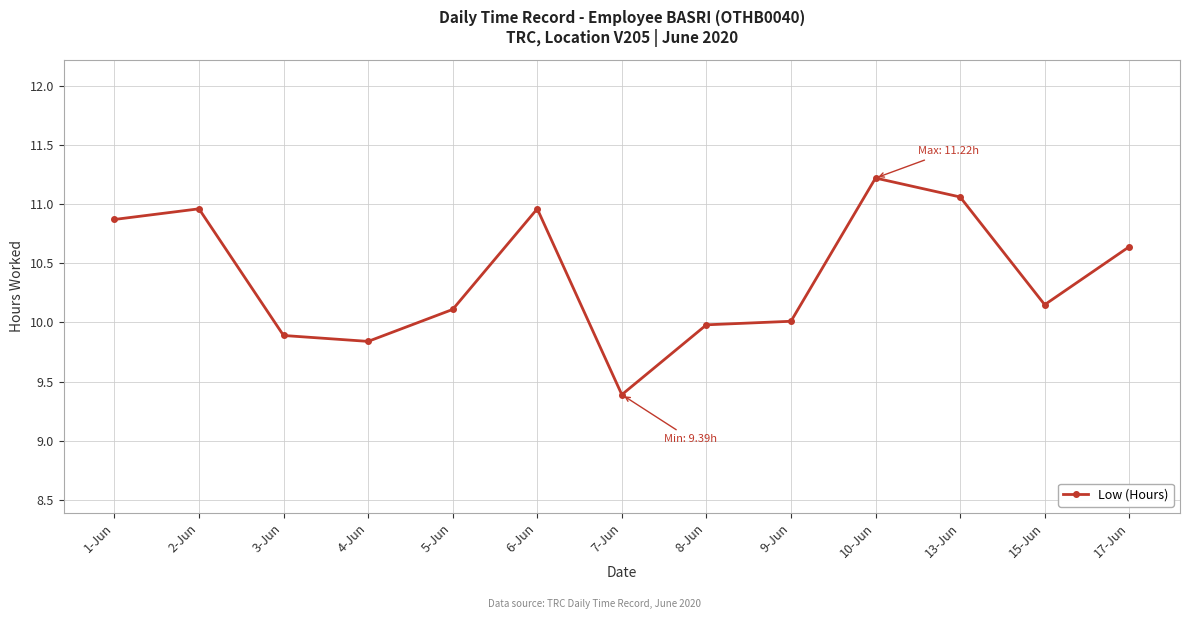

What is the ratio of the value at 10-Jun to the value at 1-Jun?

1.0